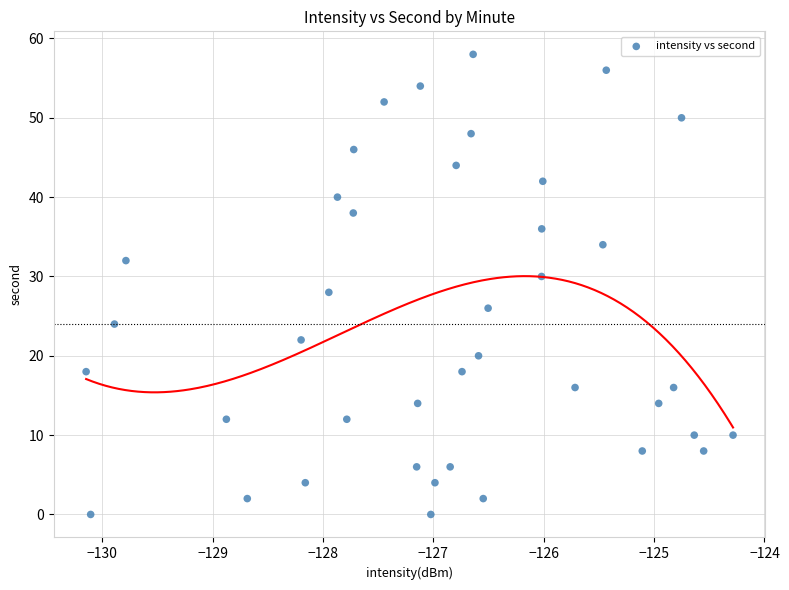

What is the range of Y values (max minus min)?

58